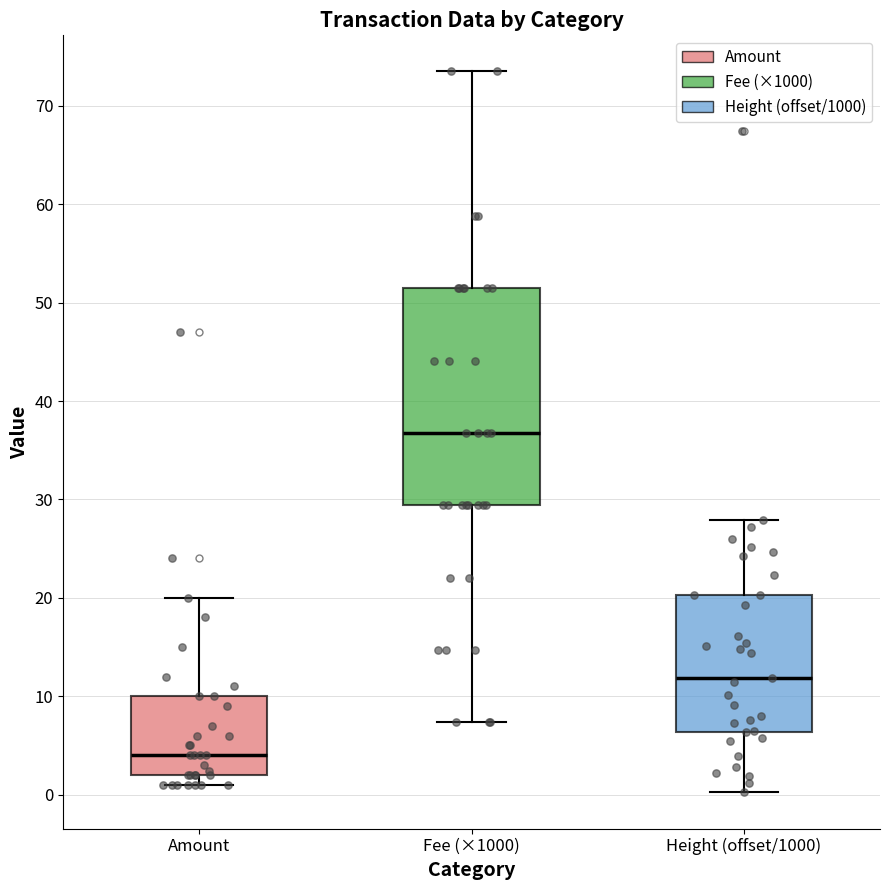

Reading left to right, transcribe this box plot: for each box, give where its median line is, the range the box spans, and where its two whiskers end, as read against the y-axis. The values are not printed on the chart, so give them approximately, as read against the axis.

Amount: median 4, box 2 to 10, whiskers 1 to 20
Fee (×1000): median 37, box 29 to 51, whiskers 7 to 74
Height (offset/1000): median 12, box 6 to 20, whiskers 0 to 28